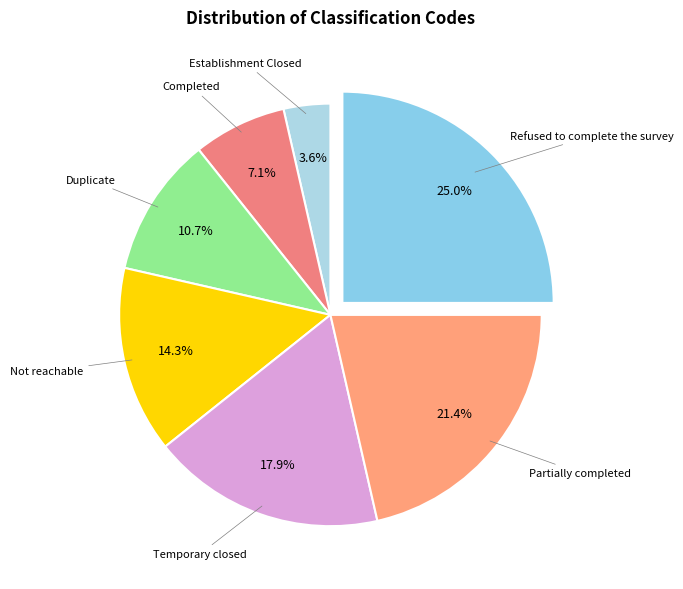

Is Partially completed the majority of the pie?

No